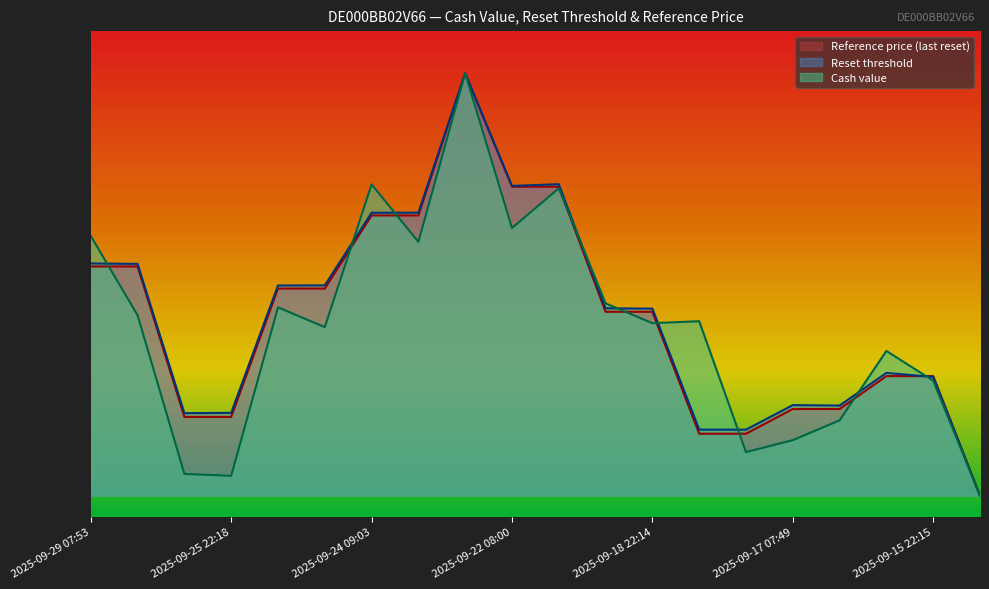

What is the approximate value of Reset threshold at 2025-09-26 07:43?

5415.7